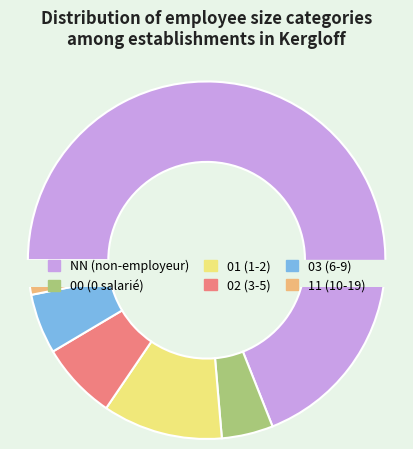

Count the number of slices in the pie.

6